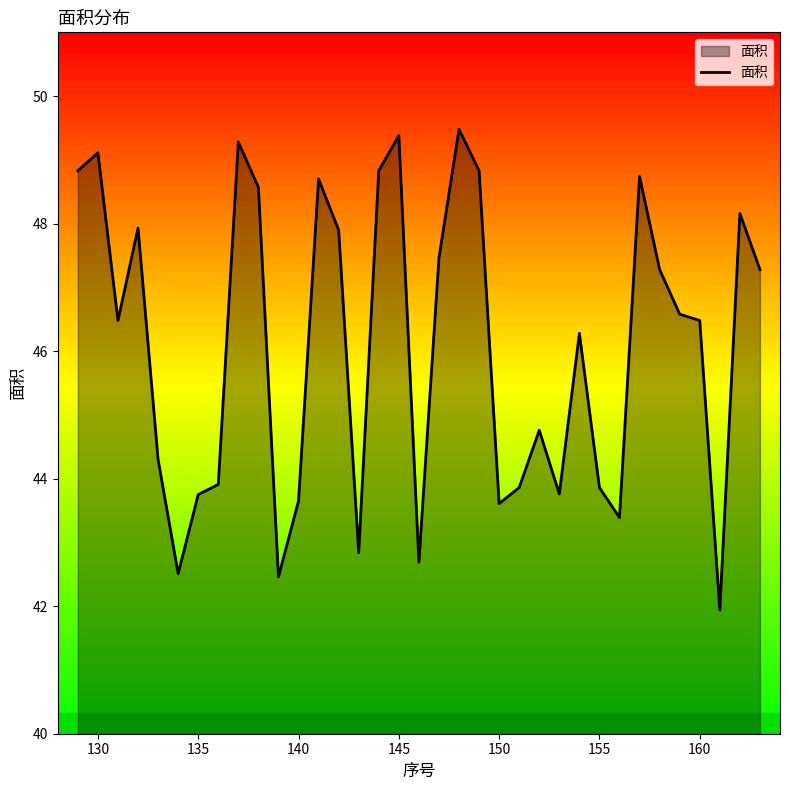

What is the greatest value displayed?

49.5